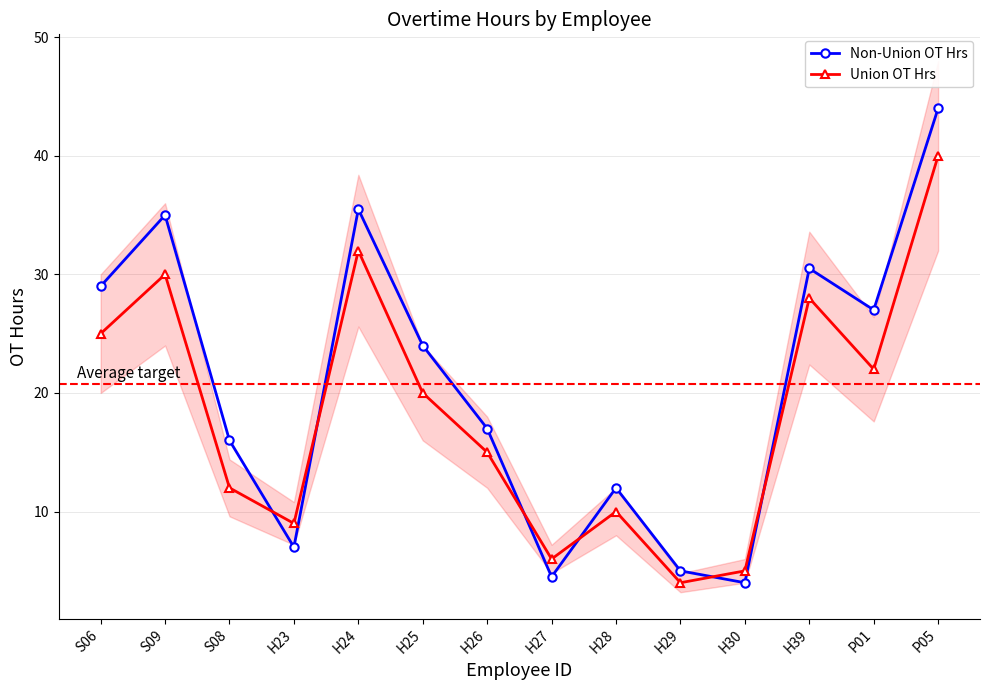

Reading left to right, extract all data points from this chart.

Non-Union OT Hrs: 29.0	35.0	16.0	7.0	35.5	24.0	17.0	4.5	12.0	5.0	4.0	30.5	27.0	44.0
Union OT Hrs: 25.0	30.0	12.0	9.0	32.0	20.0	15.0	6.0	10.0	4.0	5.0	28.0	22.0	40.0